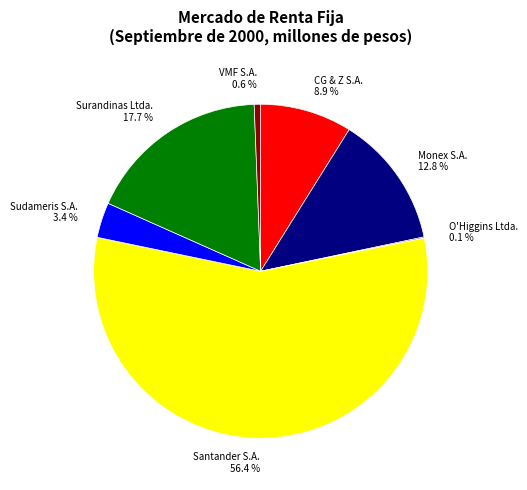

Approximately how many times larger is the value at Monex S.A. compared to Sudameris S.A.?

3.8